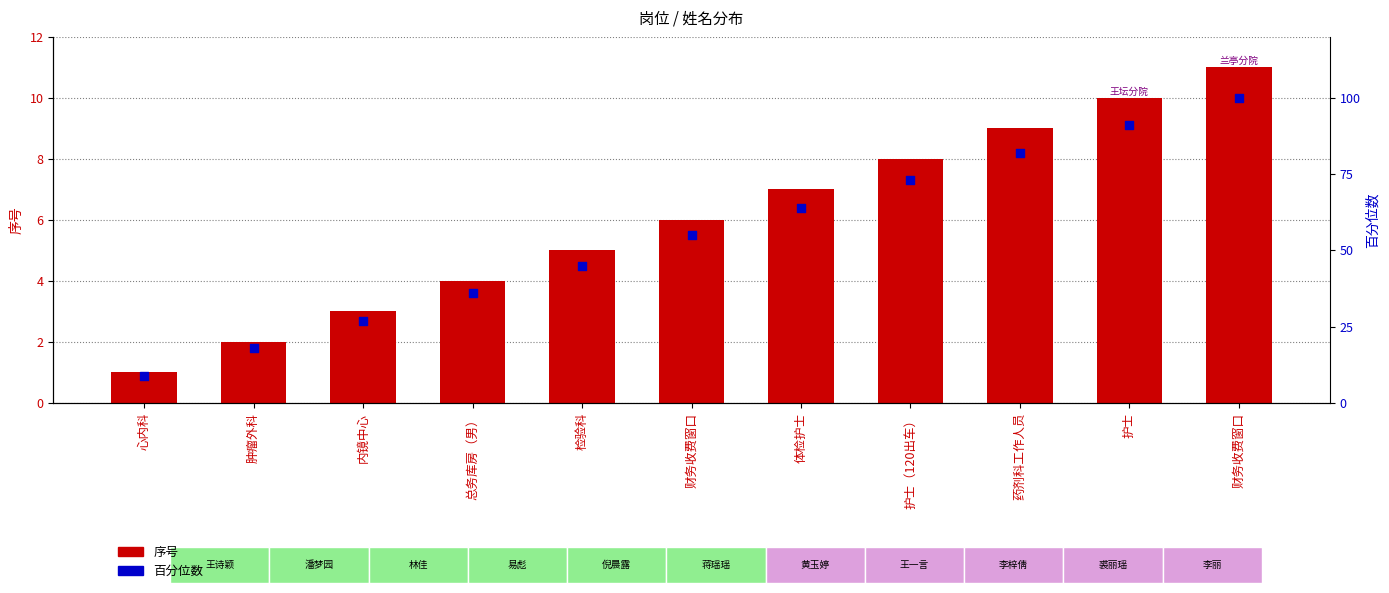

What is the total value across all series at 内镜中心?

30